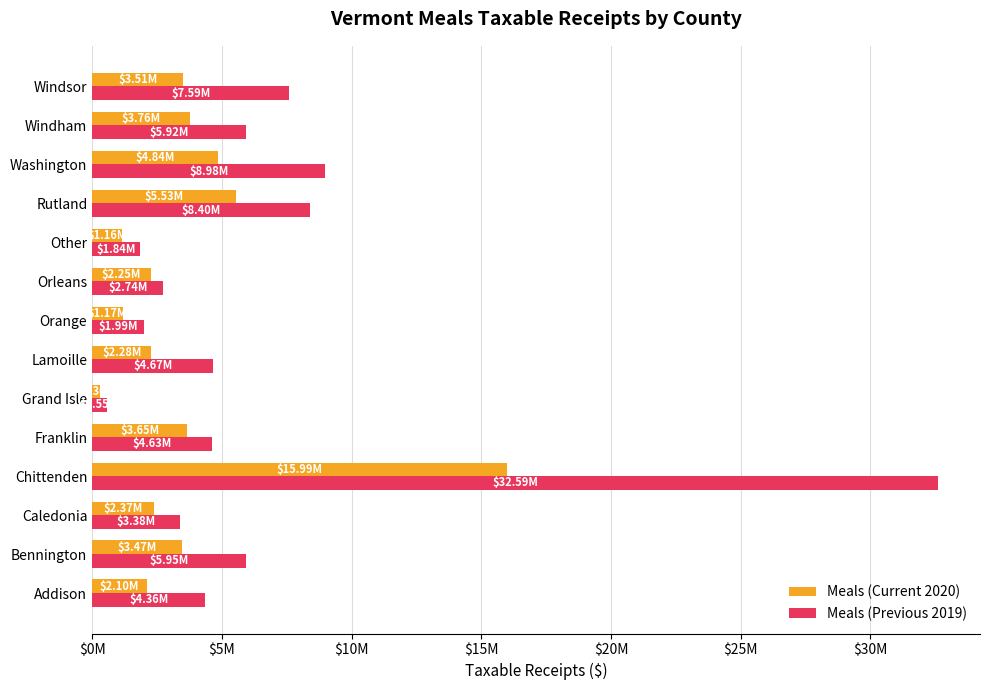

At how many categories does at least one series exceed 19523642?

1